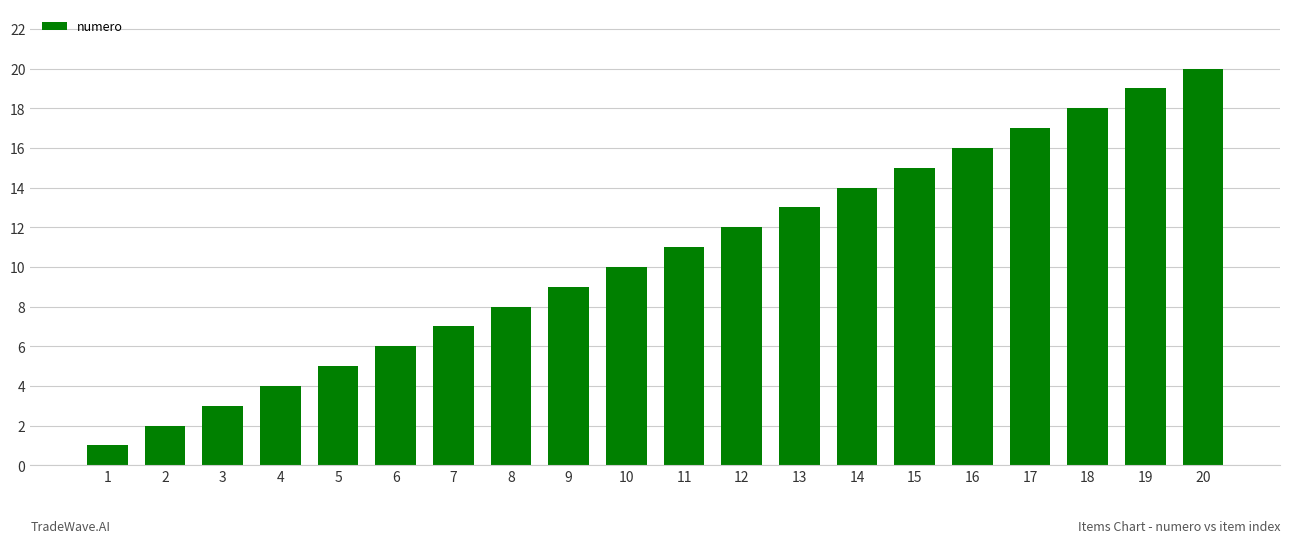

Reading left to right, list all the values displayed in this chart.

1=1	2=2	3=3	4=4	5=5	6=6	7=7	8=8	9=9	10=10	11=11	12=12	13=13	14=14	15=15	16=16	17=17	18=18	19=19	20=20